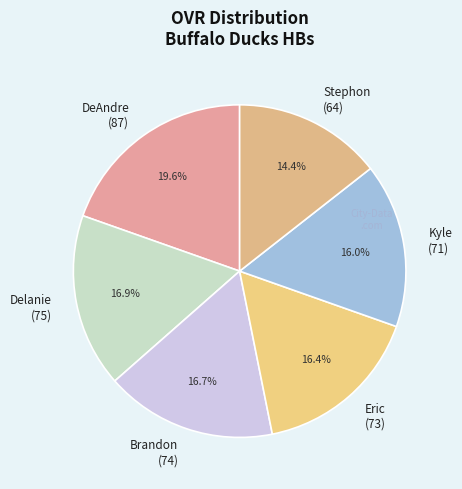

The DeAndre slice represents 20% of the pie. True or false?

True